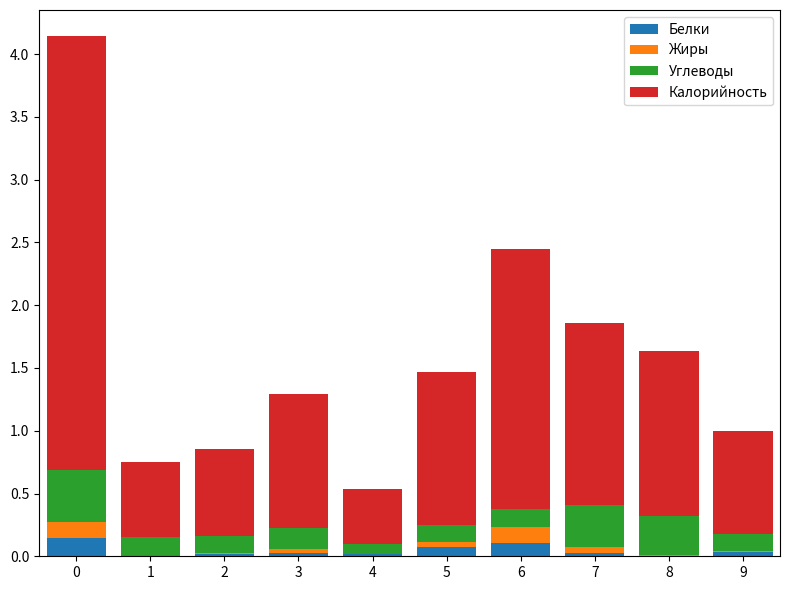

What is the sum of all Белки values?

0.5